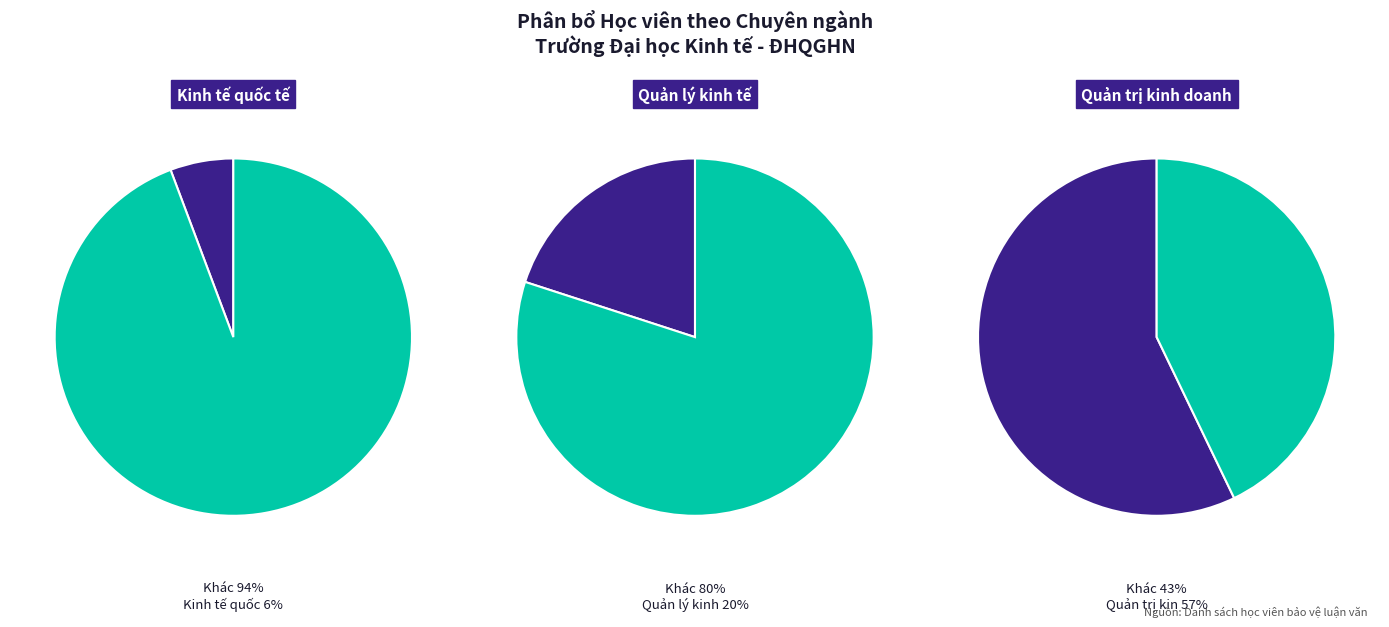

Is Quản trị kinh doanh the majority of the pie?

Yes